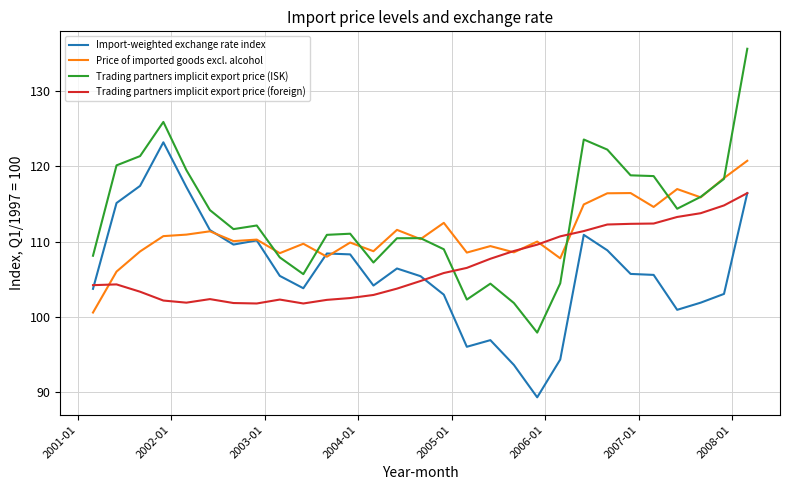

Rank the series by their maximum value, from lowest to highest.

Trading partners implicit export price (foreign), Price of imported goods excl. alcohol, Import-weighted exchange rate index, Trading partners implicit export price (ISK)